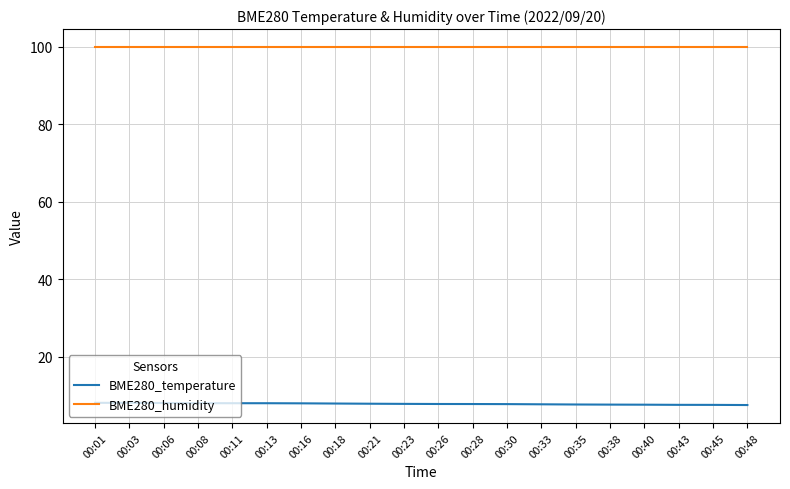

Which series has the largest total across all categories?

BME280_humidity